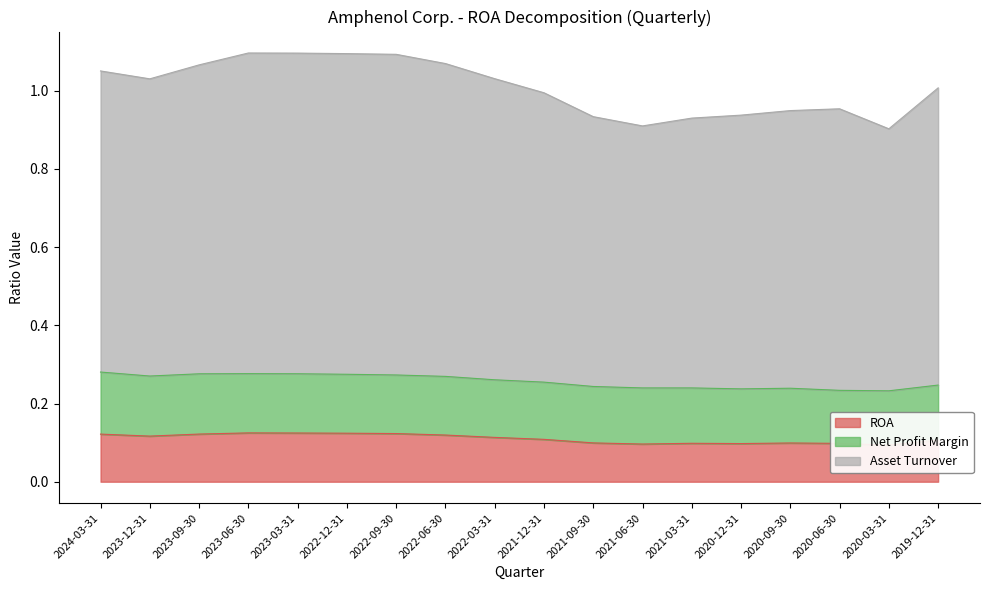

True or false: ROA and Asset Turnover cross at least once.

False